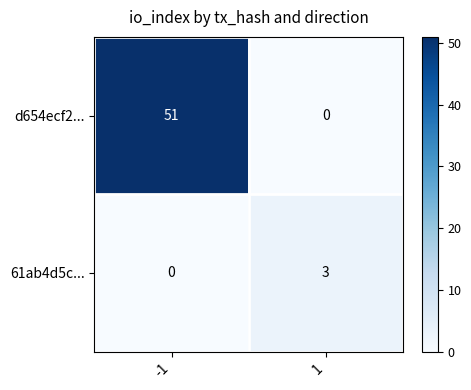

At how many categories does at least one series exceed 4?

1